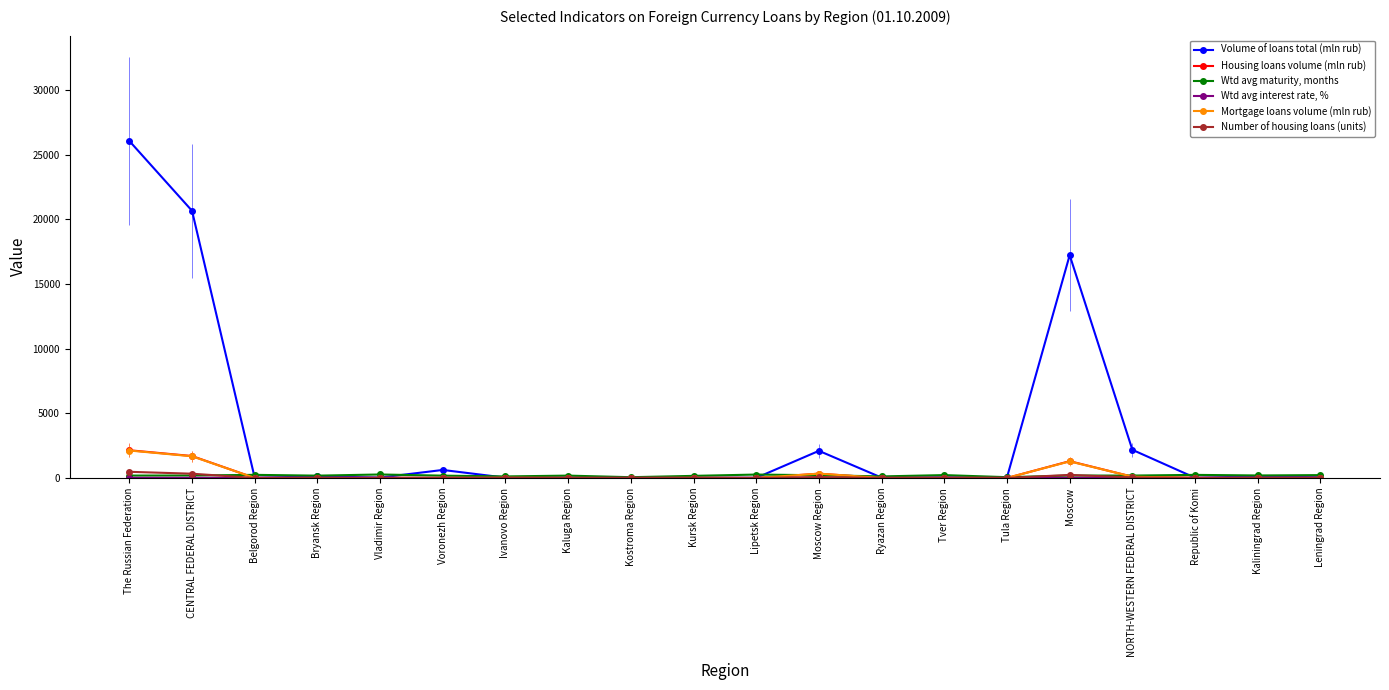

How many lines are shown in the chart?

6